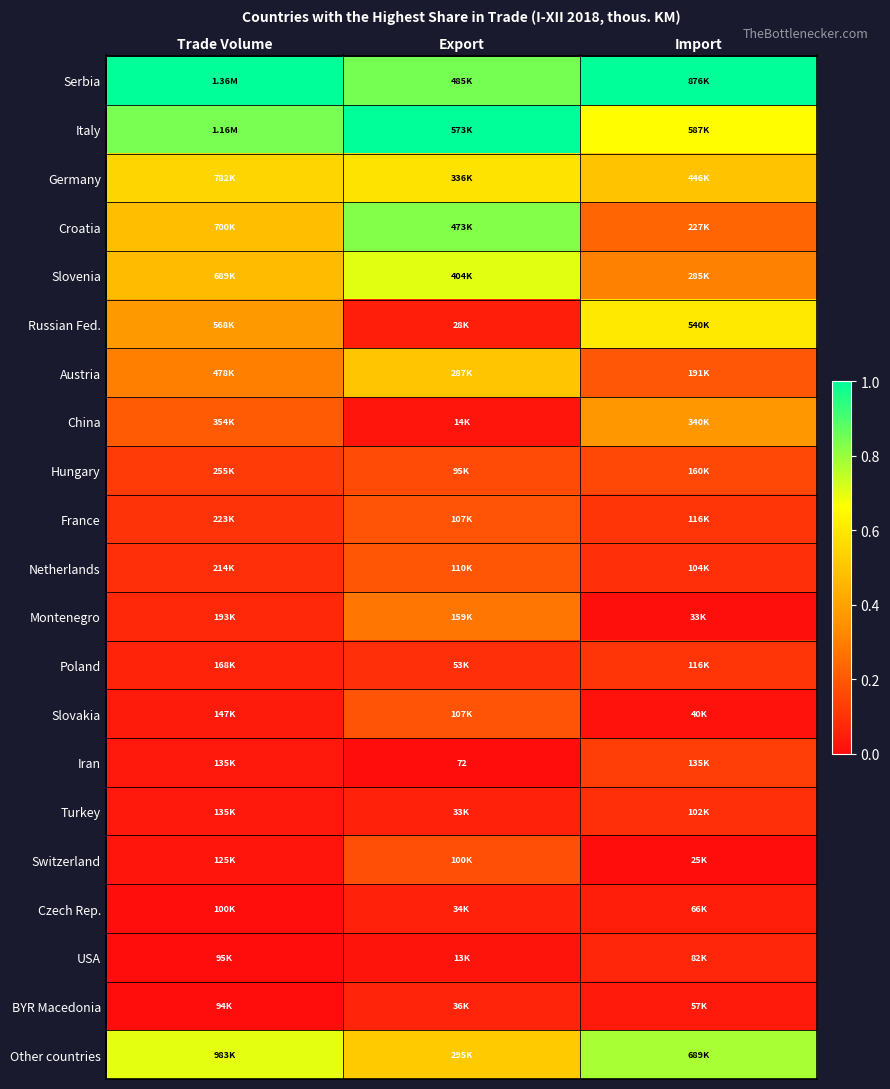

Is it true that Poland equals 0.0 at Export?

False